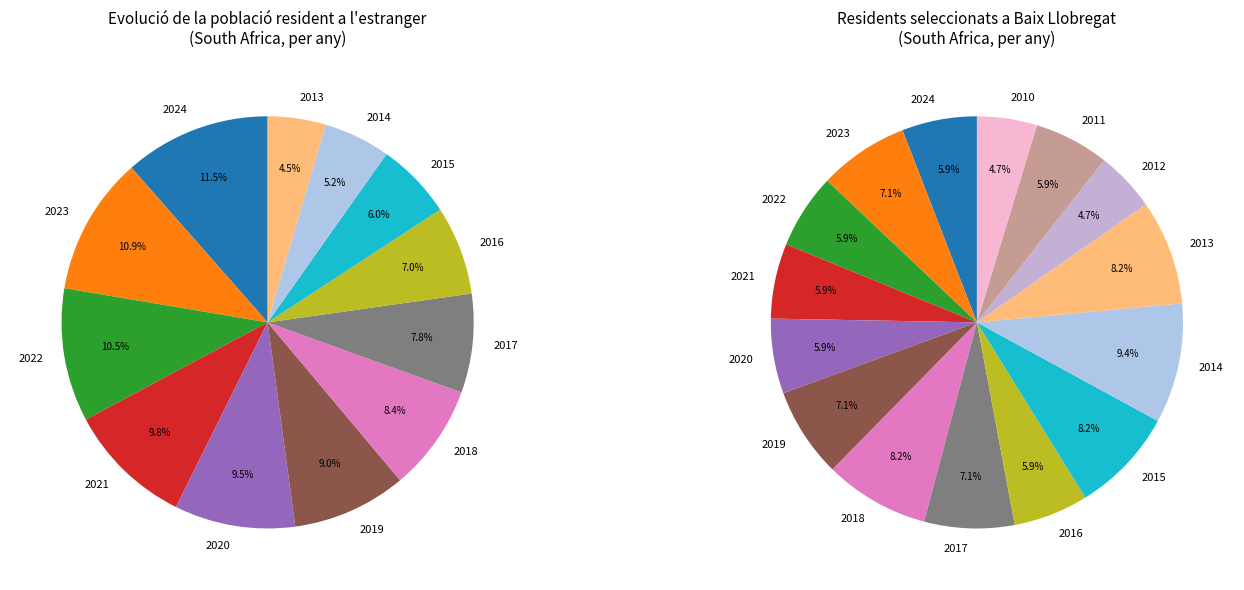

Which slice is the largest?

2024